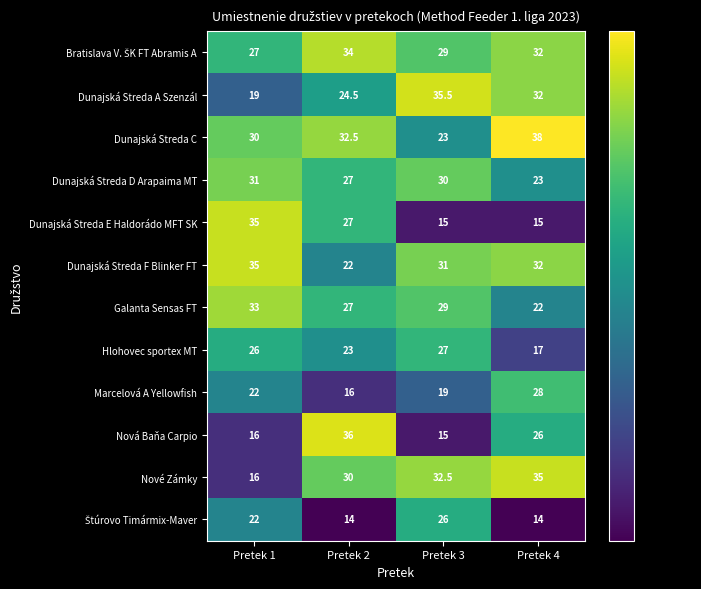

Which series has the largest range (max minus min)?

Nová Baňa Carpio